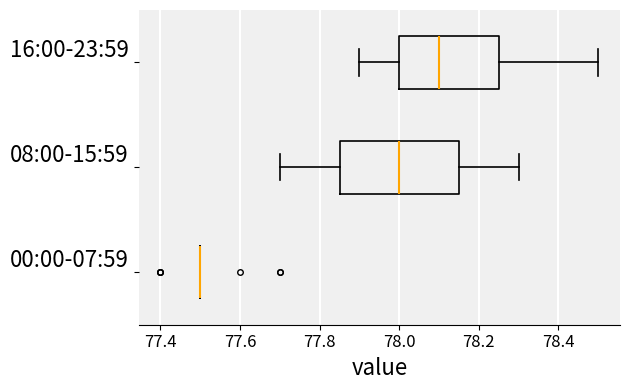

Which box is the widest, from its left edge to its right edge?

08:00-15:59